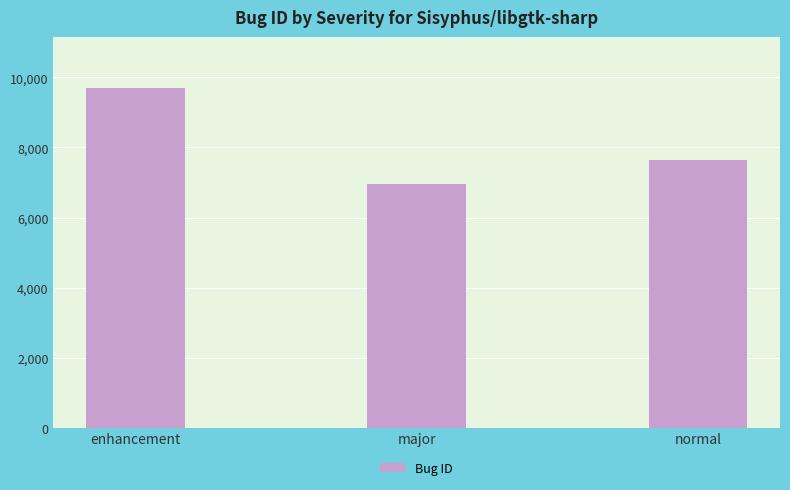

Are the bars grouped side by side (vs. stacked)?

No